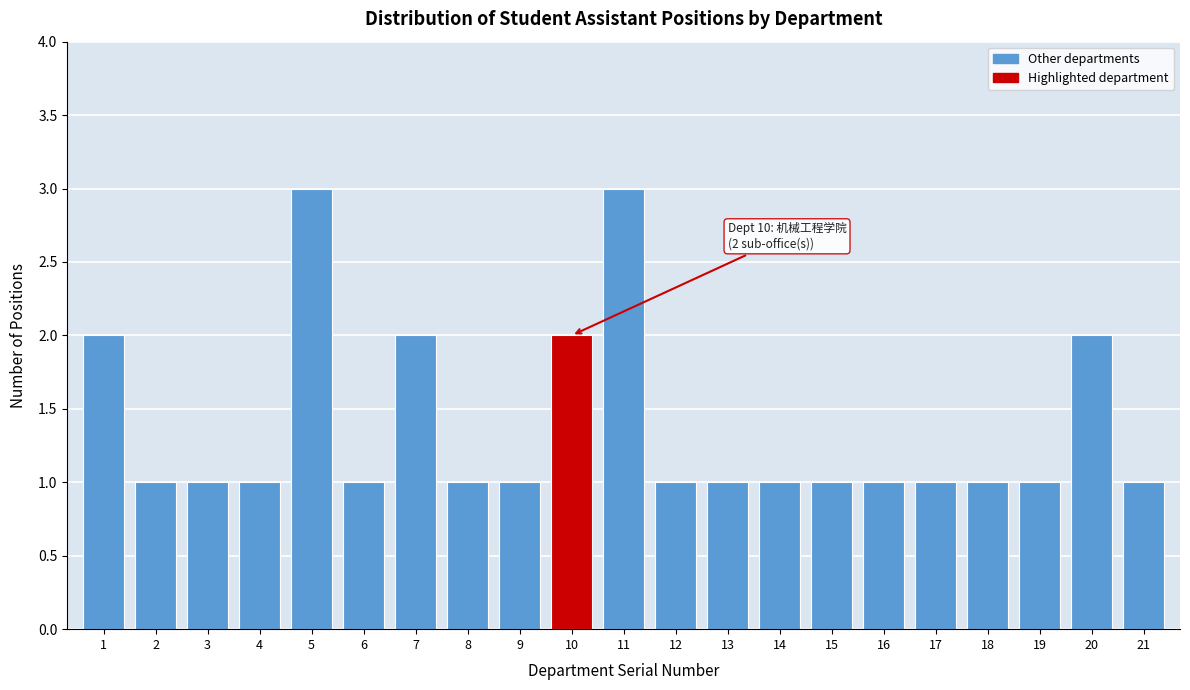

Reading left to right, transcribe all the data shown in this chart.

1=2	2=1	3=1	4=1	5=3	6=1	7=2	8=1	9=1	10=2	11=3	12=1	13=1	14=1	15=1	16=1	17=1	18=1	19=1	20=2	21=1